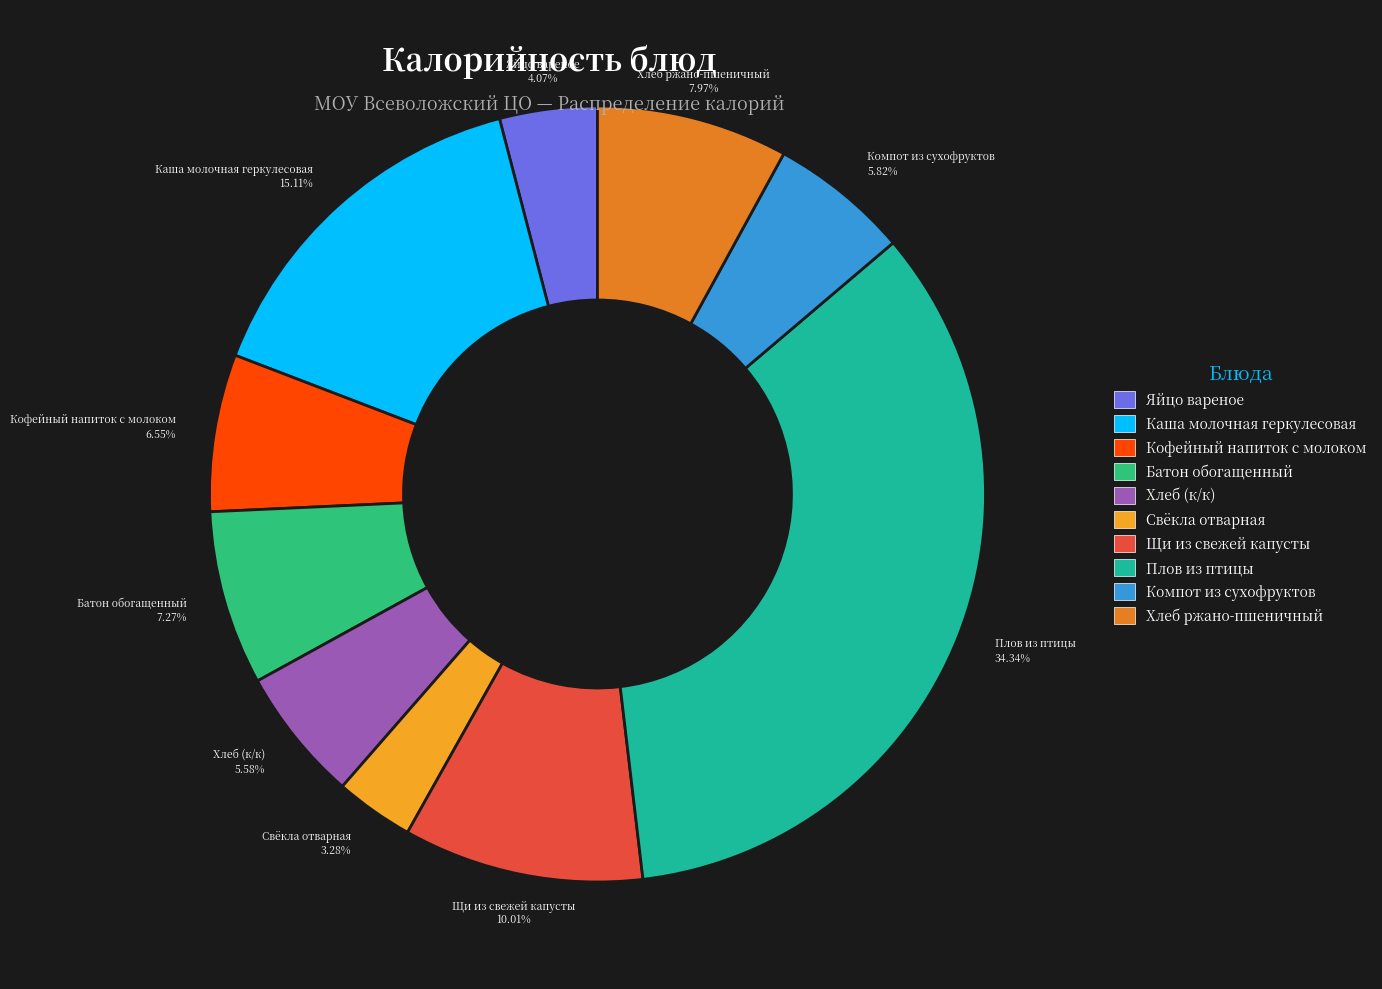

Do Хлеб (к/к) and Яйцо вареное together represent more than half of the pie?

No